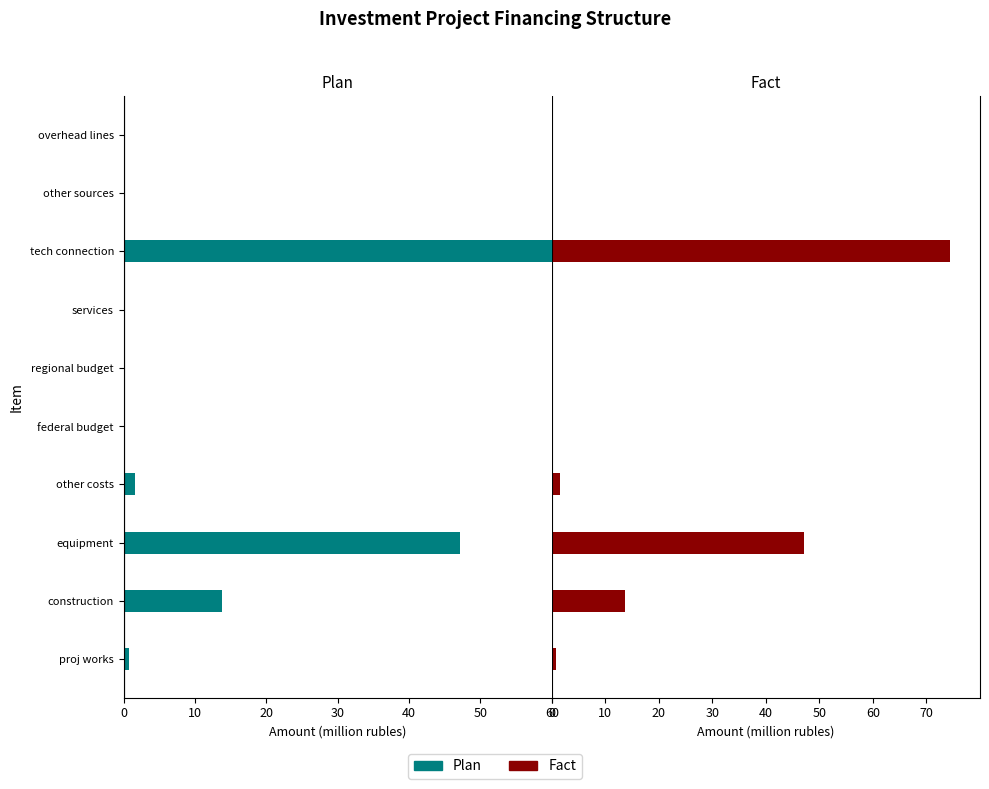

At how many categories does at least one series exceed 11?

3